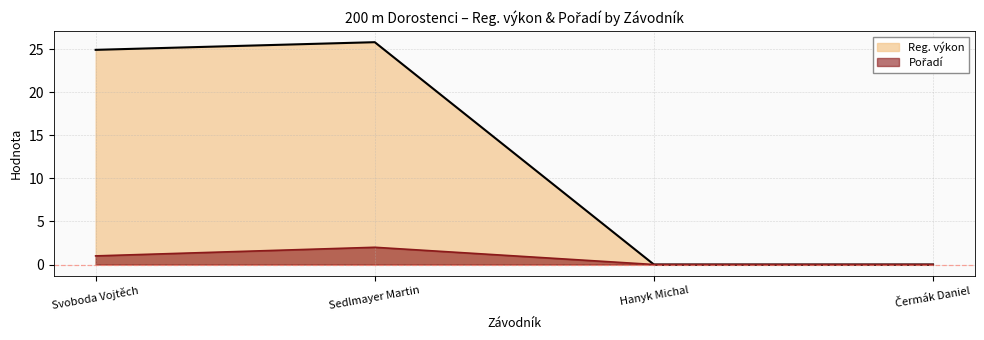

Rank the series by their average value, from lowest to highest.

Pořadí, Reg. výkon